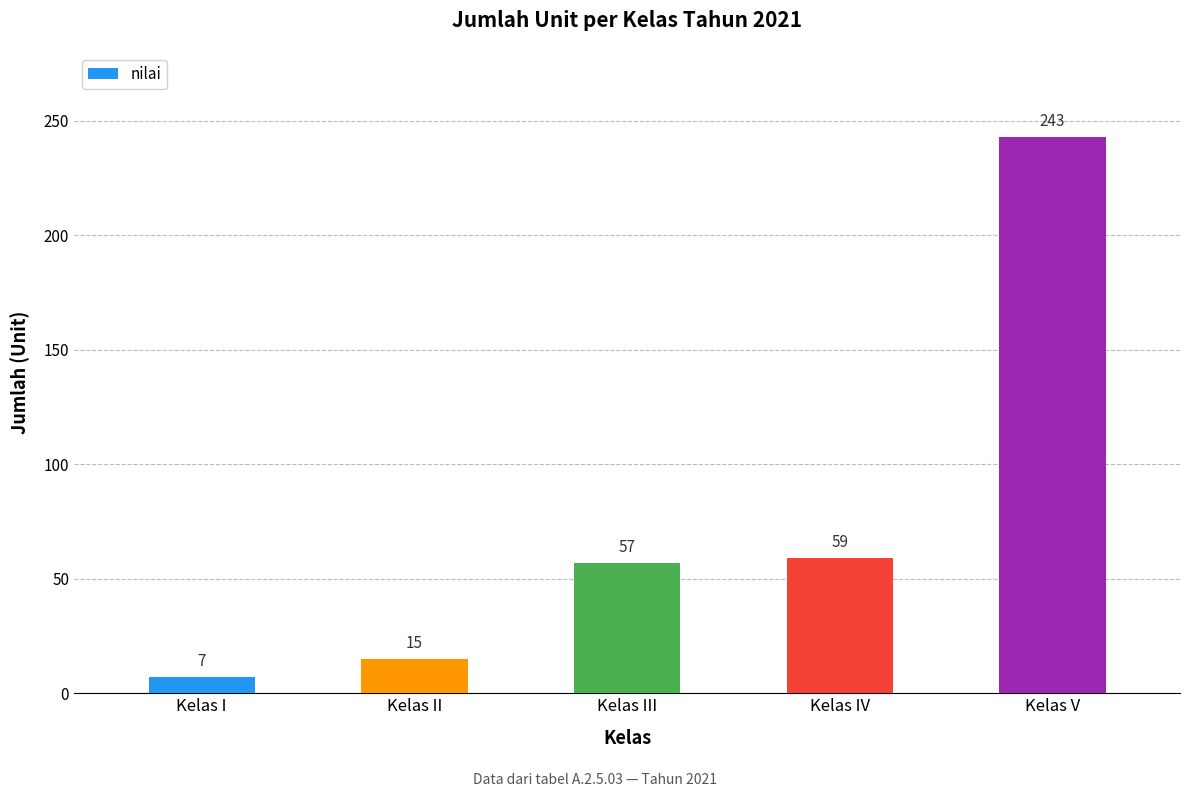

What value does the data have at Kelas V, to the nearest 50?

250